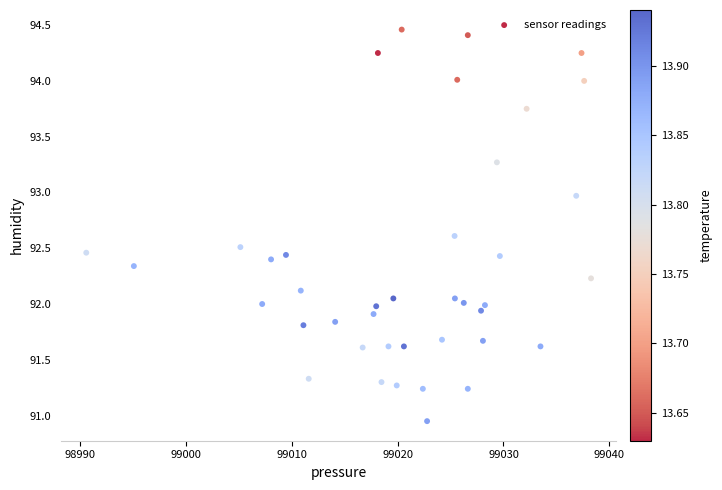

What is the range of X values (max minus min)?

47.7